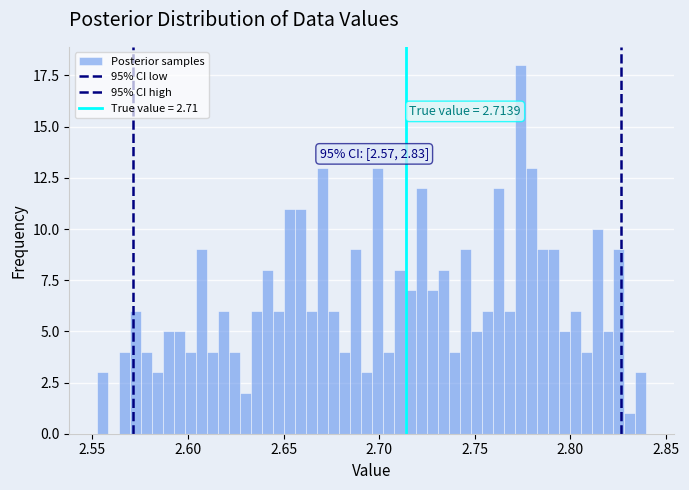

Around what value on the x-axis is the tallest bar? Give the approximate position of its centre, as read against the axis.

2.775